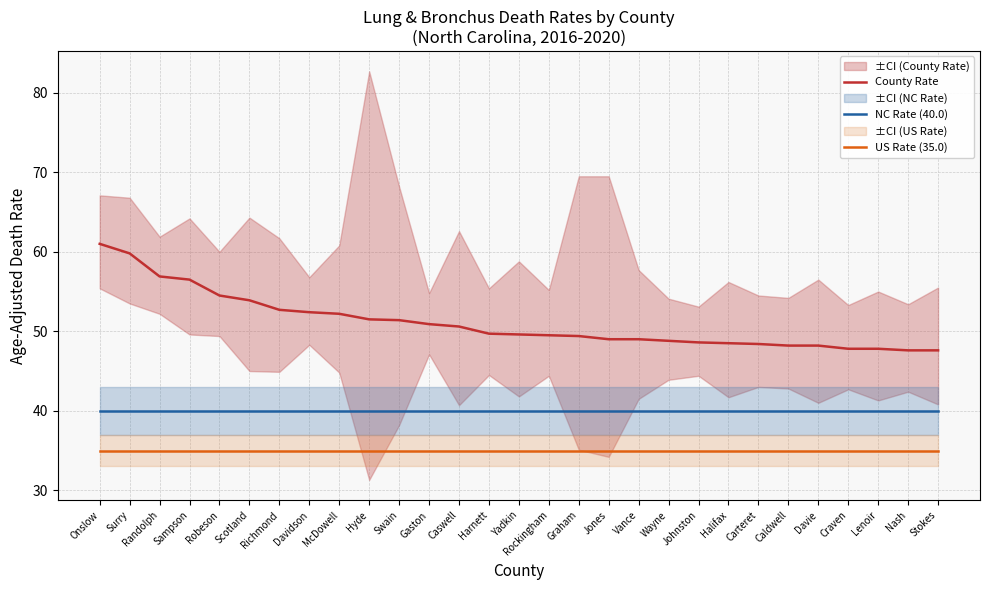

What is the difference between the highest and lowest values at Scotland?

18.9